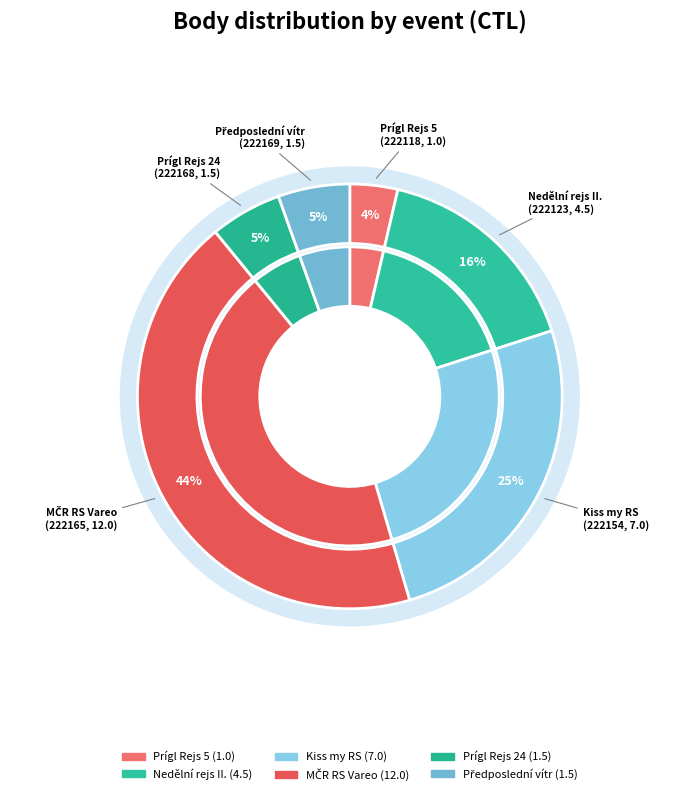

To the nearest percent, what is the difference between the largest and smallest slice percentages?

40%